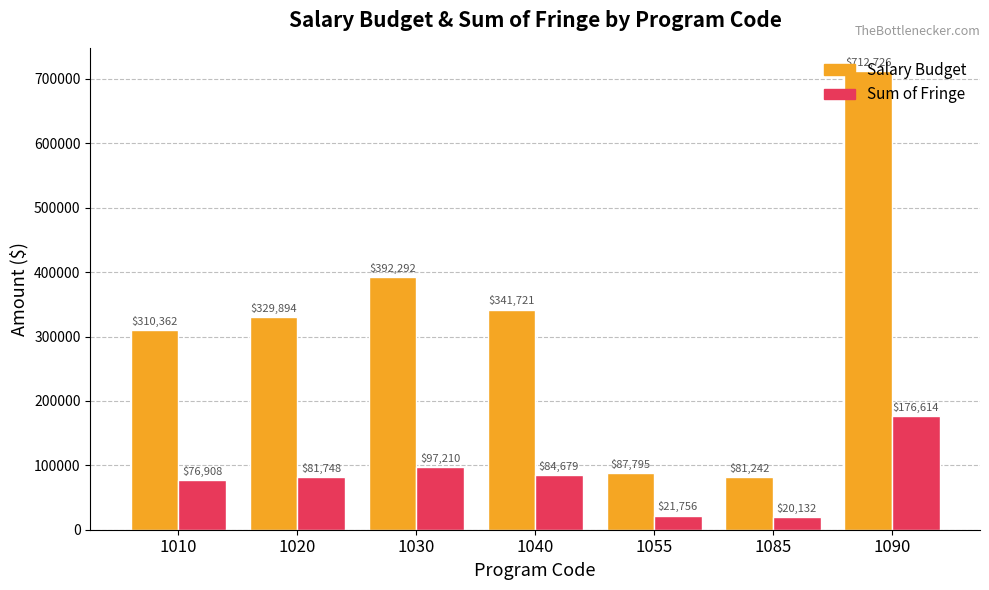

At which label is Sum of Fringe closest to 98372?

1030